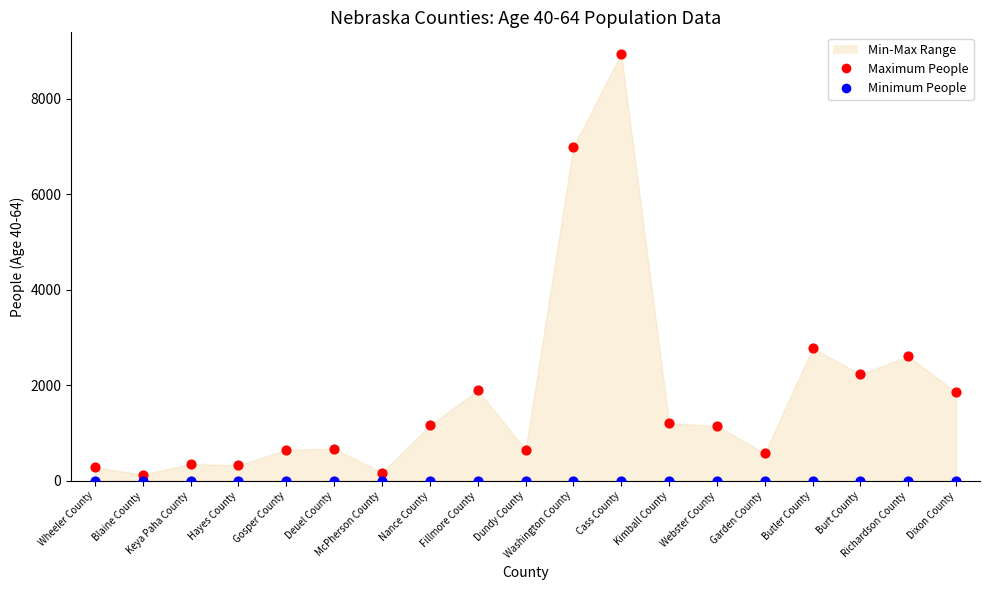

Across all series, what Y value is closest to 4472?

2776